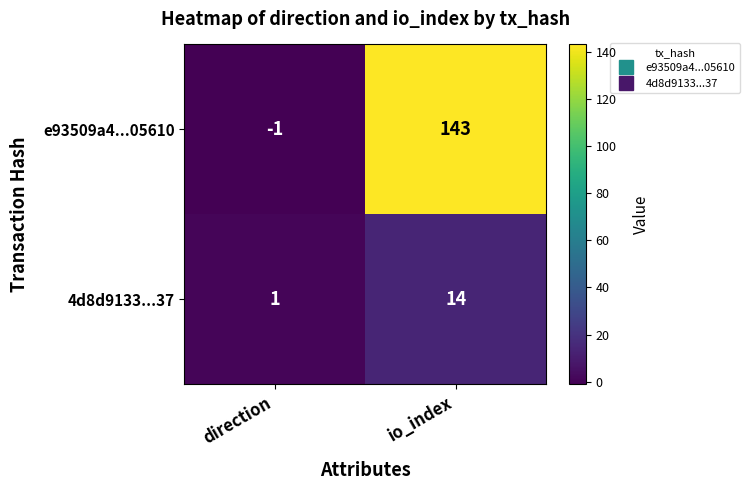

Rank the series by their average value, from highest to lowest.

e93509a4...05610, 4d8d9133...37